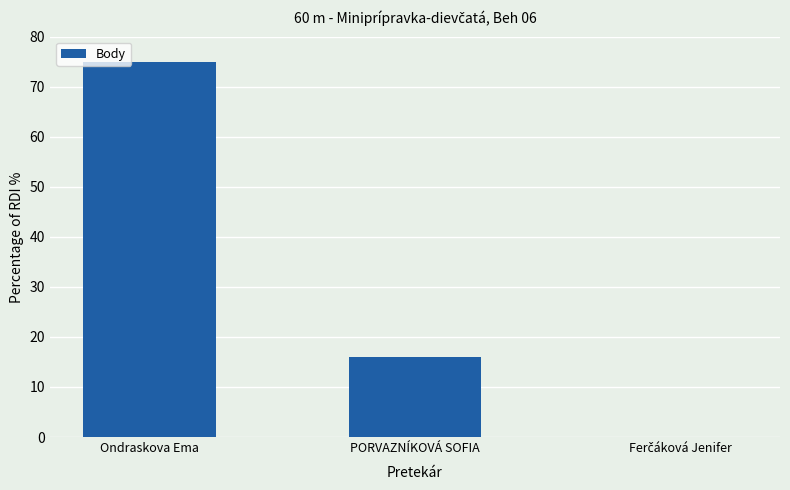

Which label corresponds to the largest value in the chart?

Ondraskova Ema